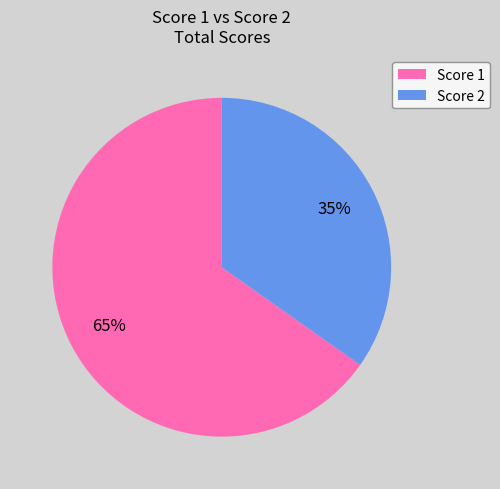

To the nearest percent, what is the average slice percentage?

50%